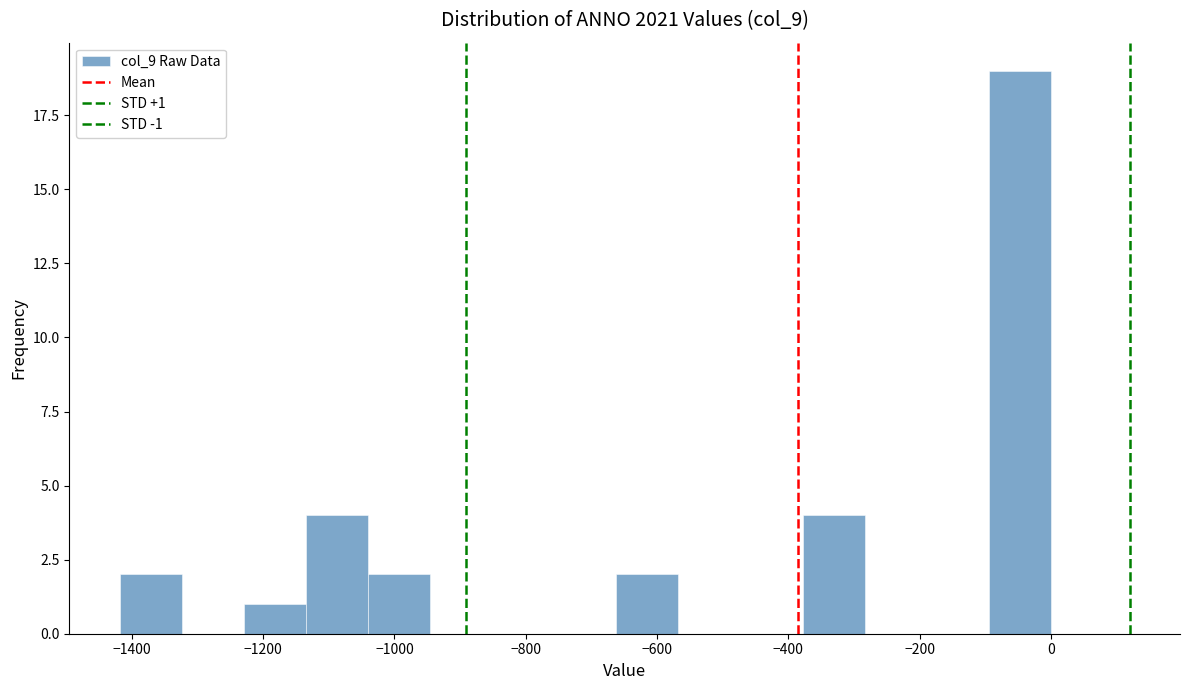

Over which range of the x-axis is the bar tallest?

-100 to 0